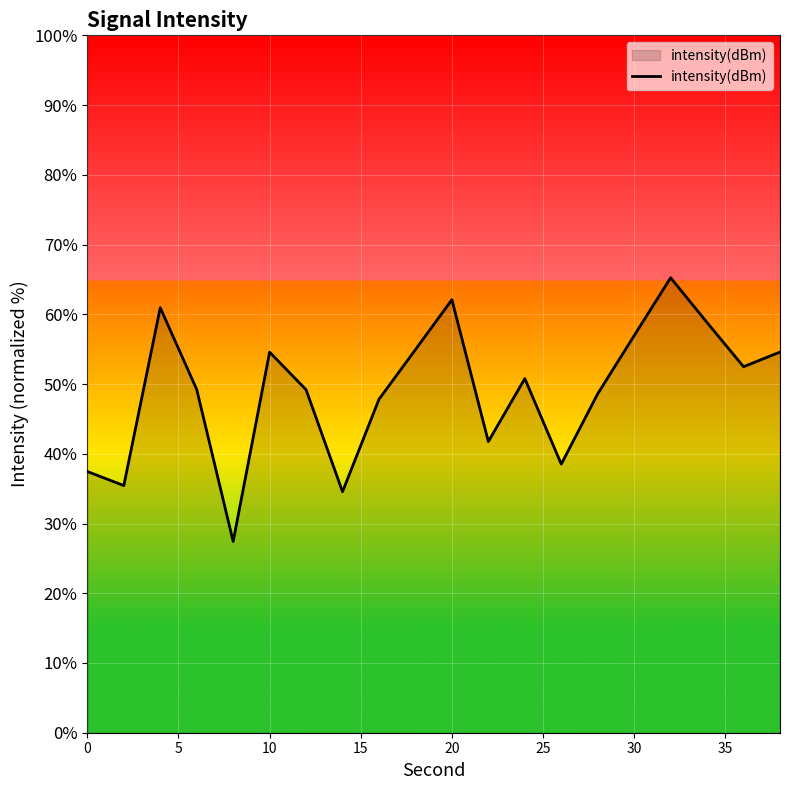

What is the smallest value displayed?

27.4